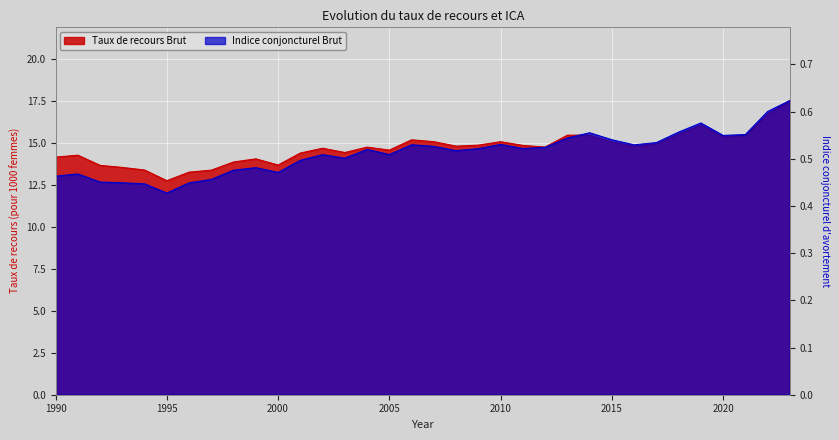

How many interior local peaks does the Indice conjoncturel Brut series have?

8